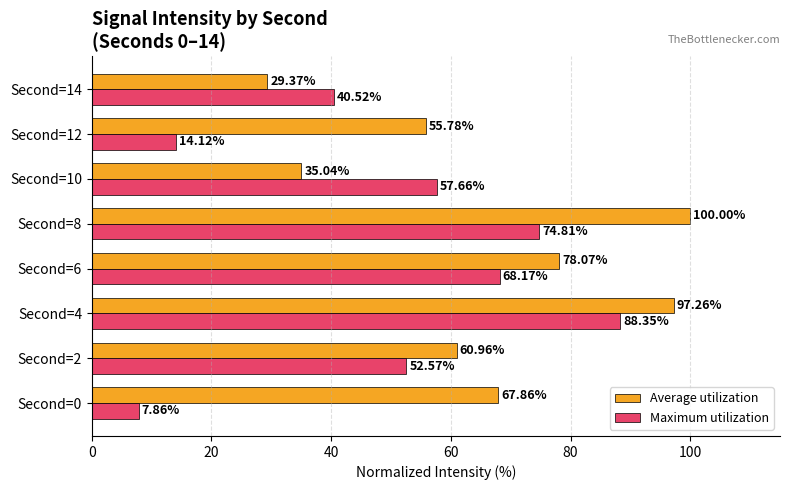

What is the sum of all Maximum utilization values?

404.1